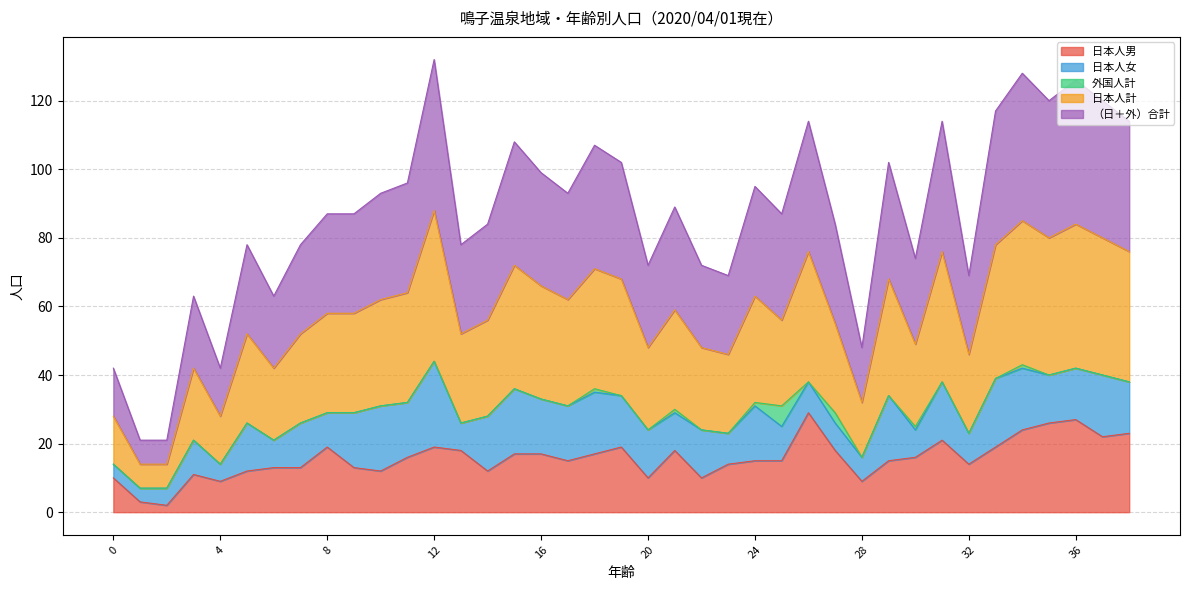

True or false: （日＋外）合計 and 日本人計 intersect in this chart.

False